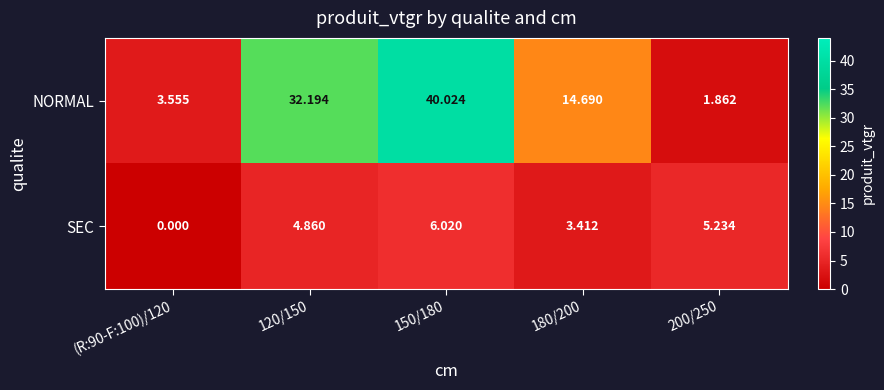

Rank the series at 150/180 from lowest to highest value.

SEC, NORMAL